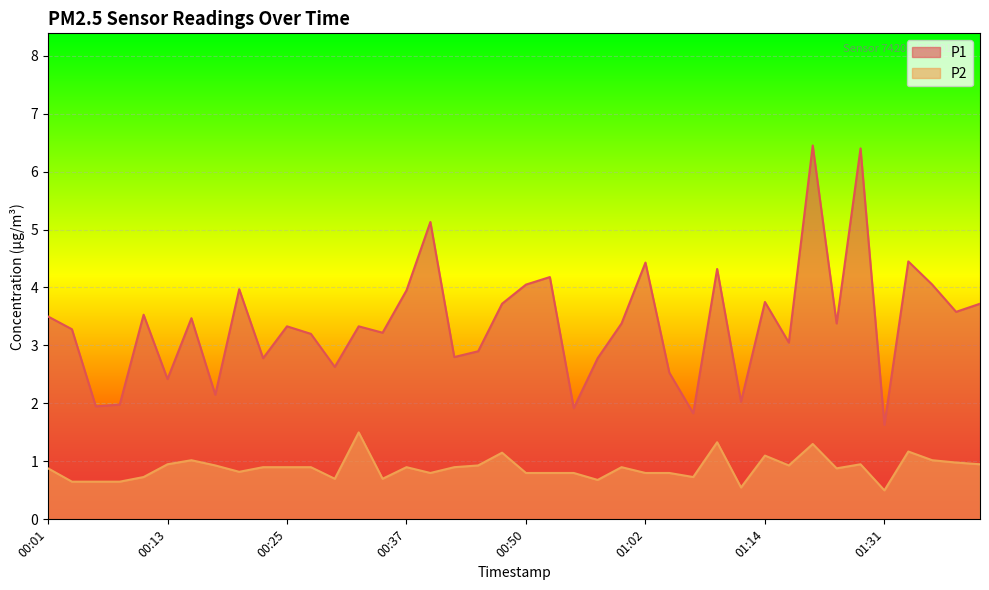

What is the difference between the maximum and second lowest values in the P1 series?

4.6